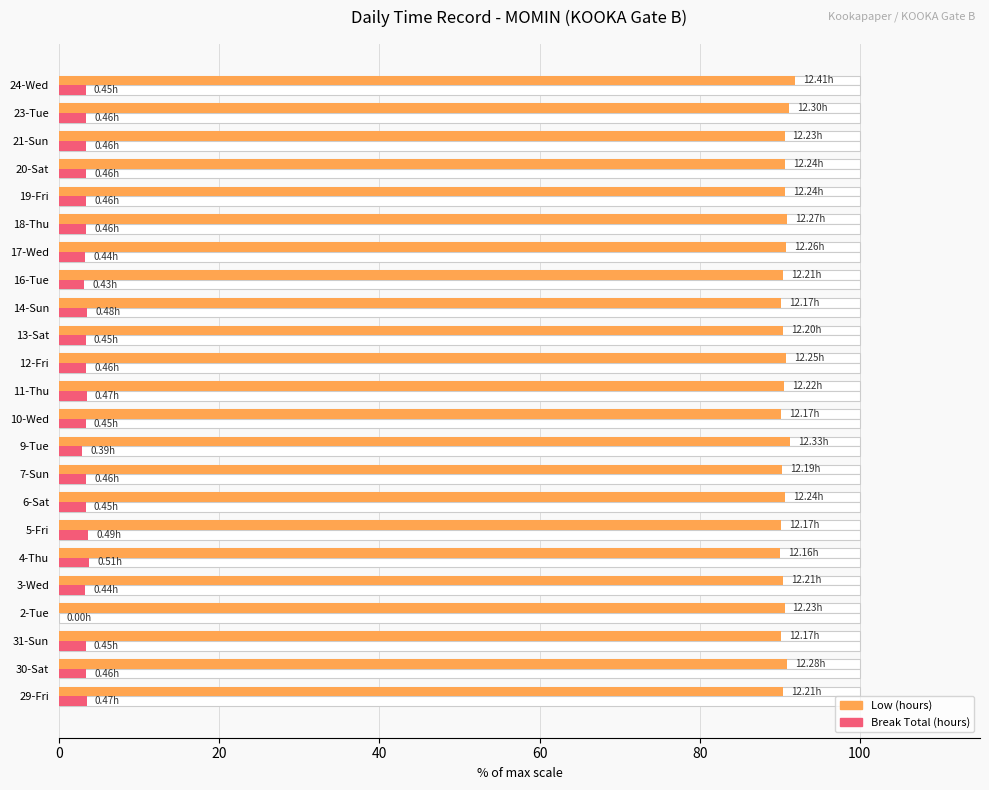

The value of Break Total (hours) at 11-Thu is 3.5. True or false?

True